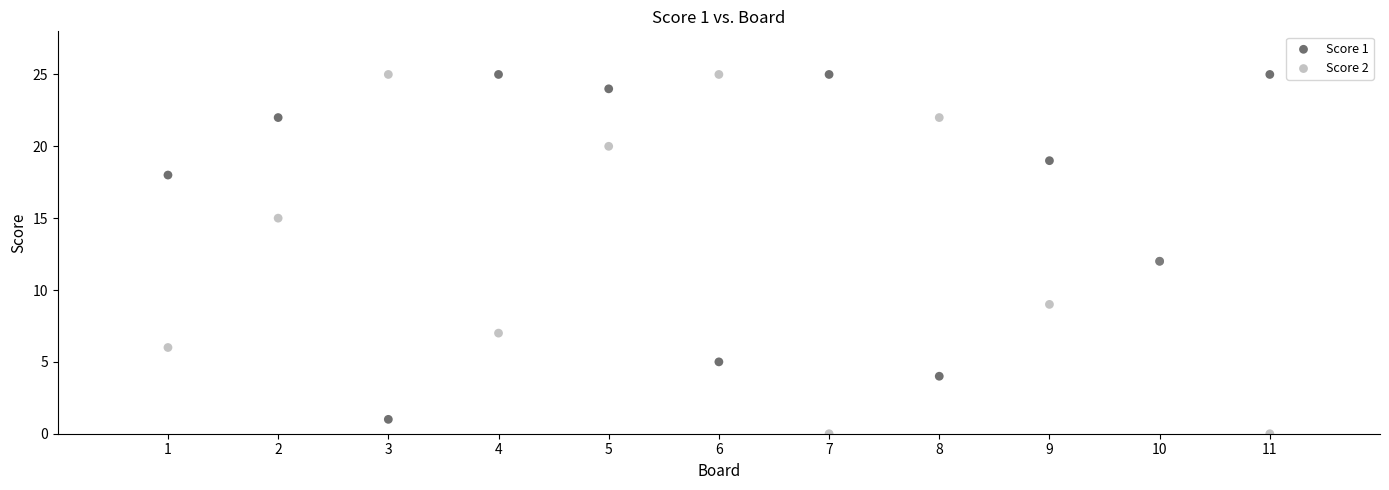

What is the X range (max minus min) for the scatter plot?

10